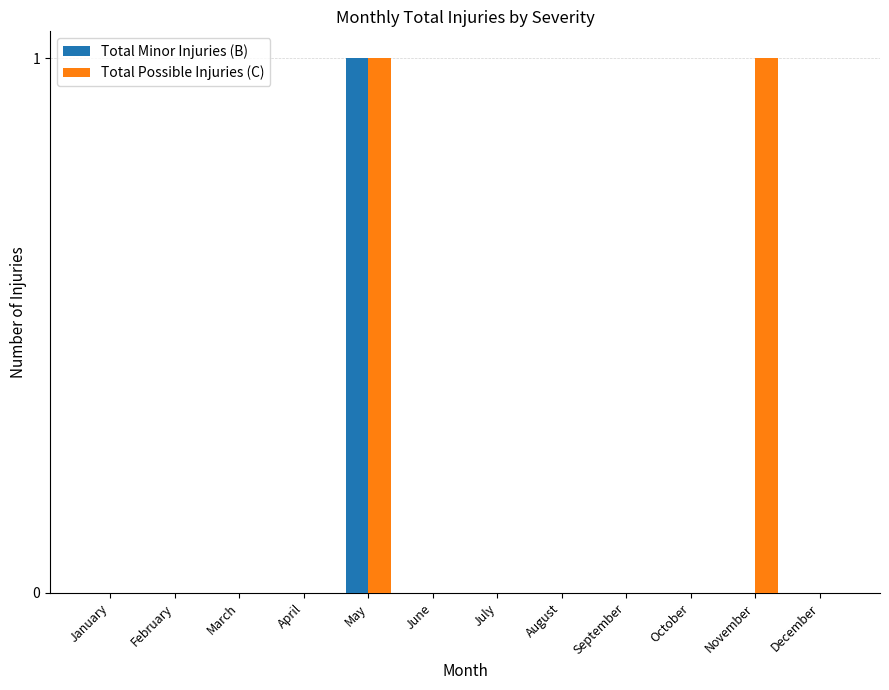

Reading left to right, list all the values displayed in this chart.

Total Minor Injuries (B): 0	0	0	0	1	0	0	0	0	0	0	0
Total Possible Injuries (C): 0	0	0	0	1	0	0	0	0	0	1	0